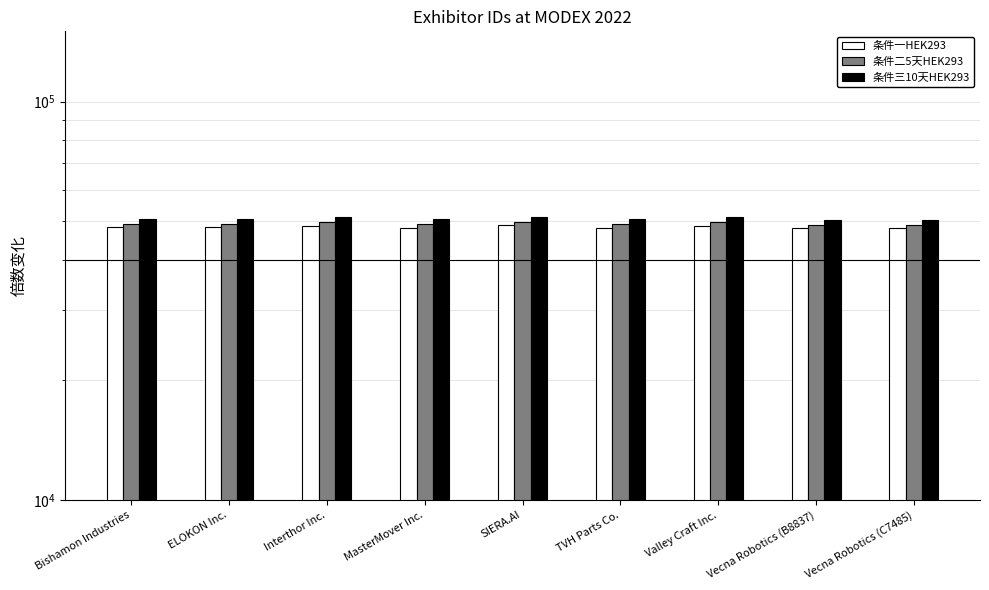

What is the approximate value of 条件三10天HEK293 at Vecna Robotics (C7485)?

50561.7